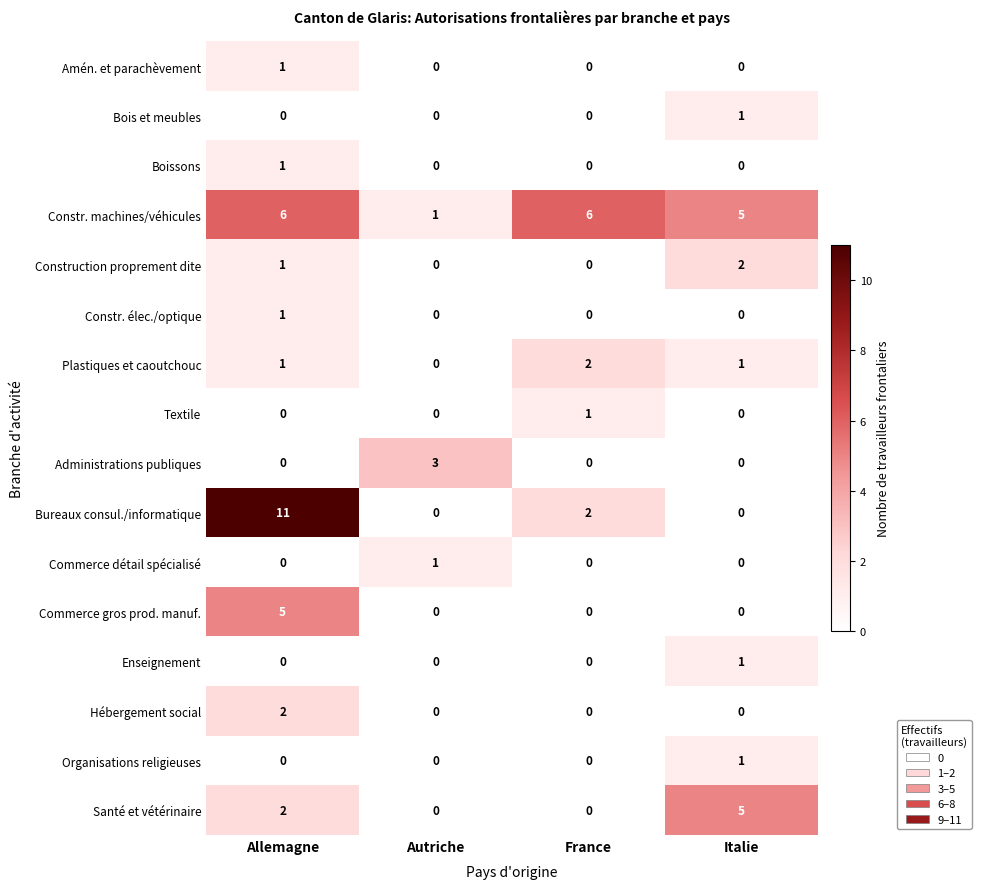

Between Autriche and France, which series saw the biggest shift?

Constr. machines/véhicules